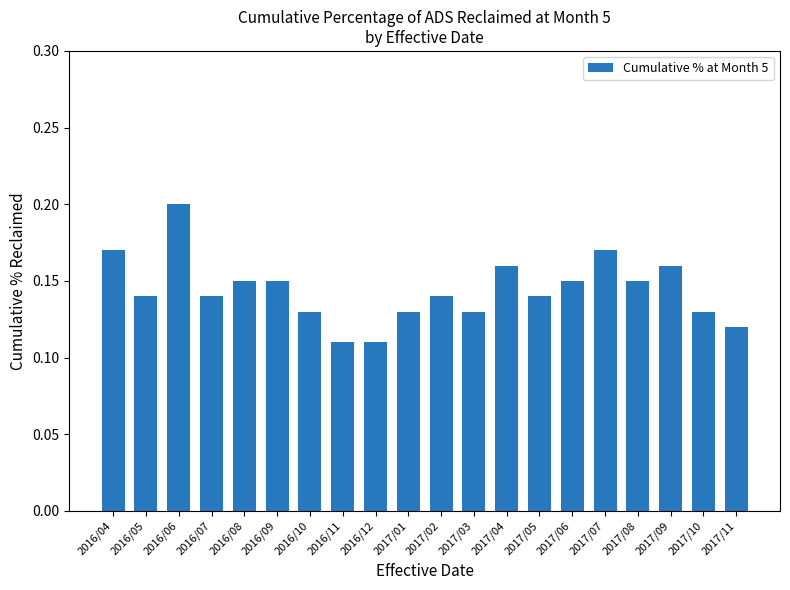

What is the sum of all values?

2.9